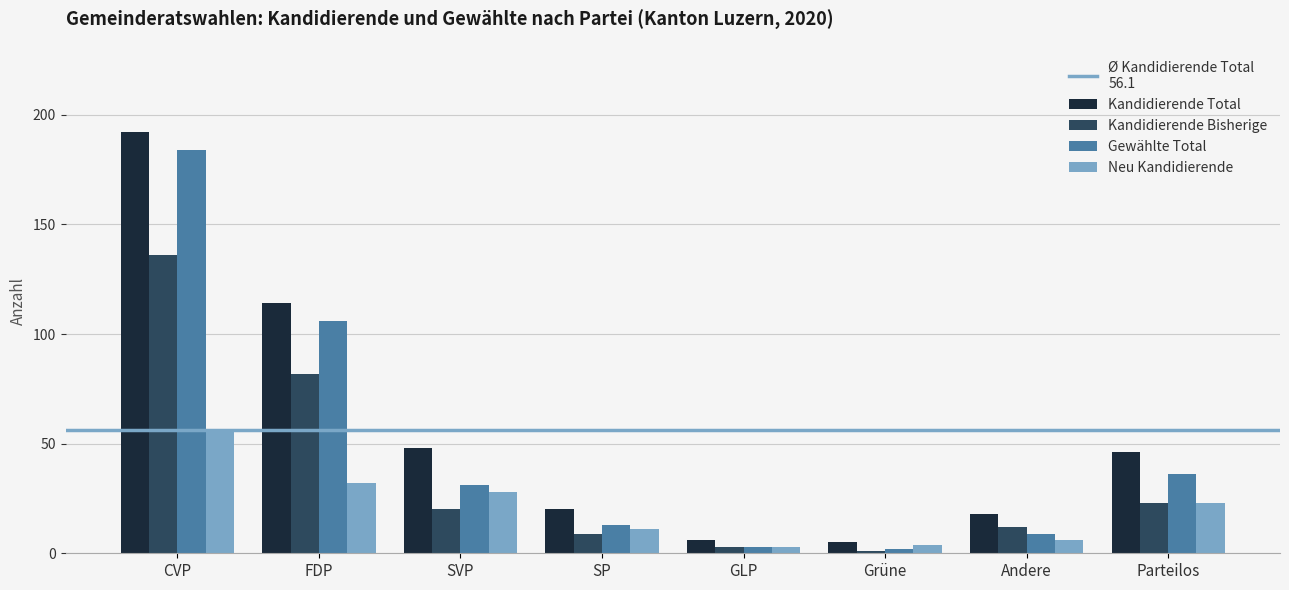

What is the difference between the second highest and second lowest values in the Kandidierende Bisherige series?

79